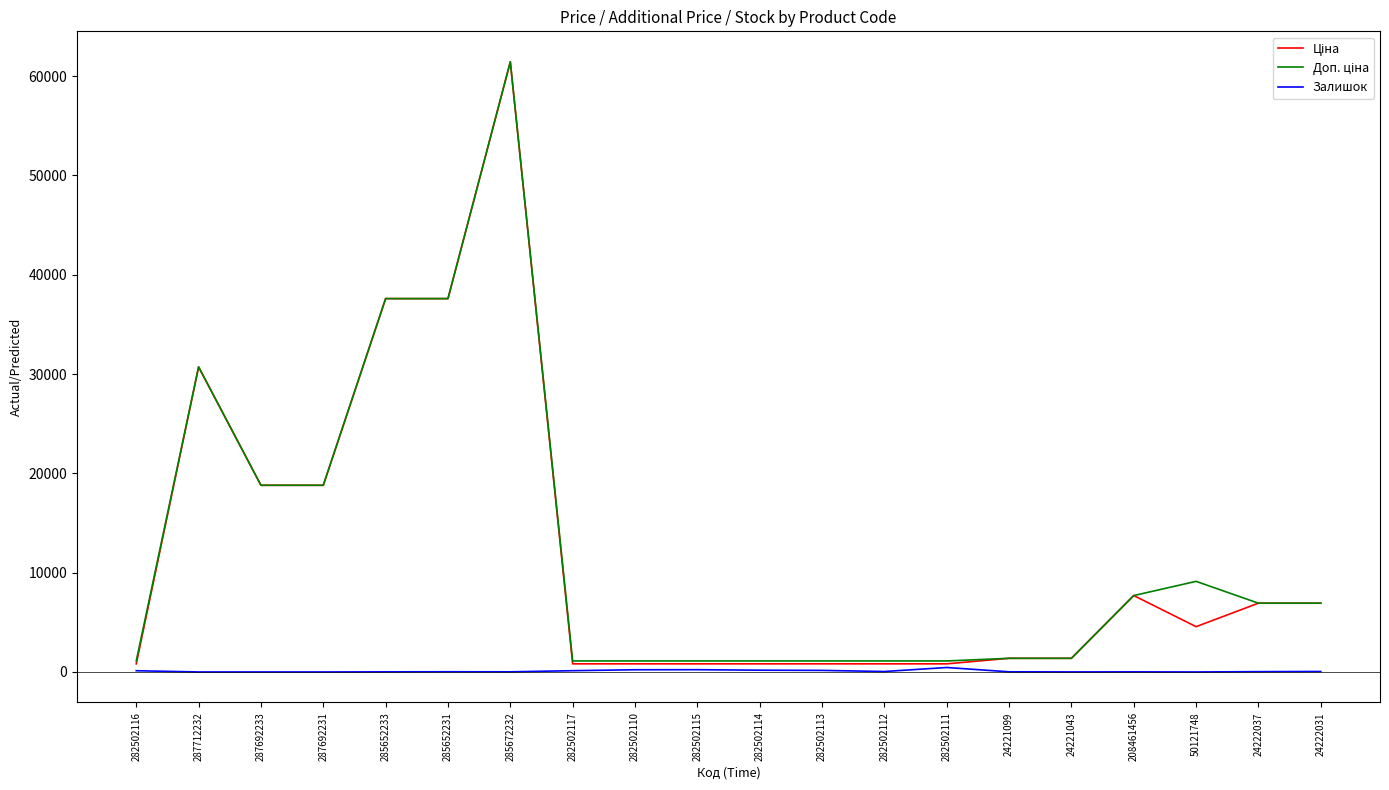

True or false: Залишок has a value of 12.0 at 285652233.

True